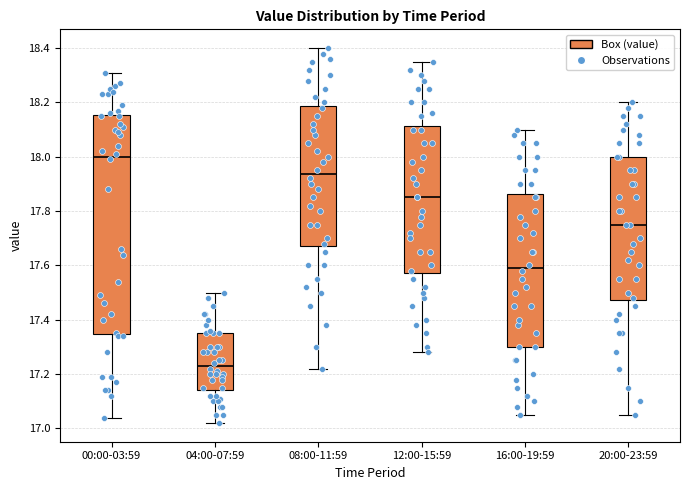

Reading left to right, transcribe this box plot: for each box, give where its median line is, the range the box spans, and where its two whiskers end, as read against the y-axis. The values are not printed on the chart, so give them approximately, as read against the axis.

00:00-03:59: median 18.00, box 17.34 to 18.16, whiskers 17.04 to 18.32
04:00-07:59: median 17.24, box 17.14 to 17.36, whiskers 17.02 to 17.50
08:00-11:59: median 17.94, box 17.68 to 18.18, whiskers 17.22 to 18.40
12:00-15:59: median 17.86, box 17.58 to 18.12, whiskers 17.28 to 18.36
16:00-19:59: median 17.60, box 17.30 to 17.86, whiskers 17.06 to 18.10
20:00-23:59: median 17.76, box 17.48 to 18.00, whiskers 17.06 to 18.20